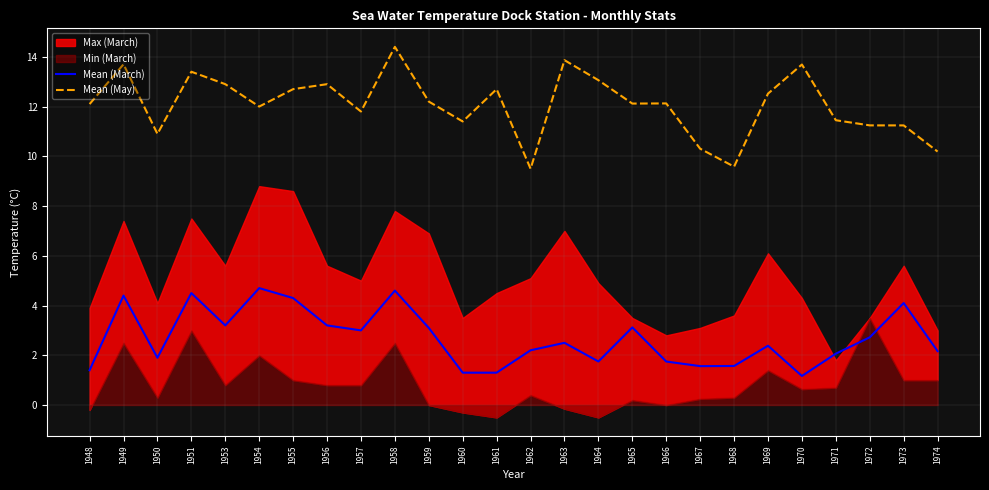

Which category has the highest value across all series?

1958